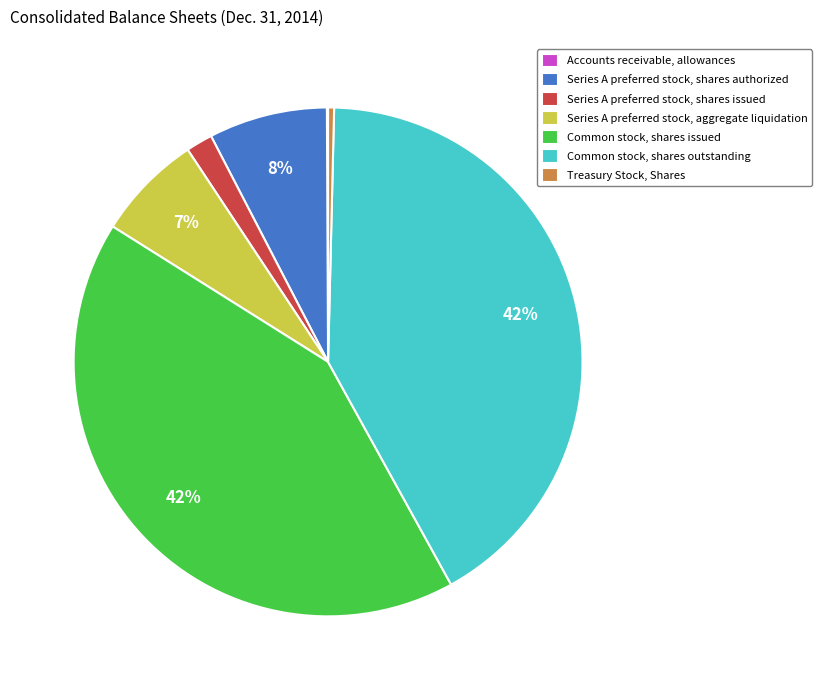

Between Common stock, shares issued and Treasury Stock, Shares, which is larger?

Common stock, shares issued